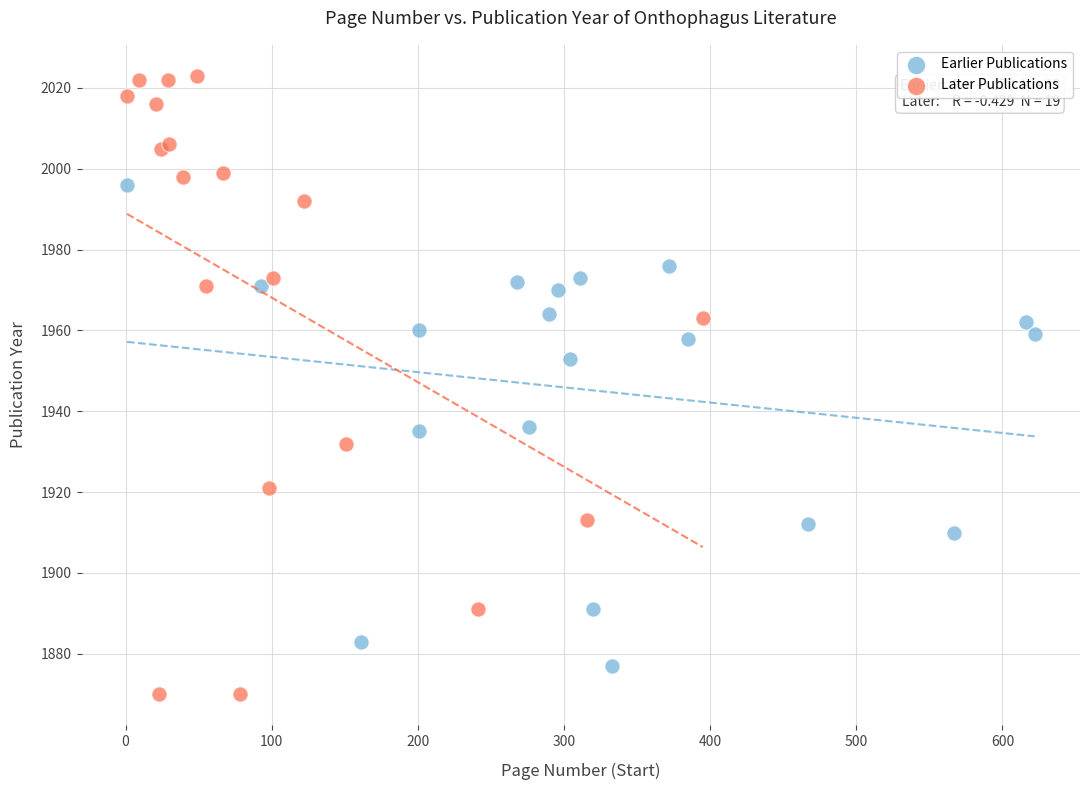

Which series has the widest spread of Y values?

Later Publications